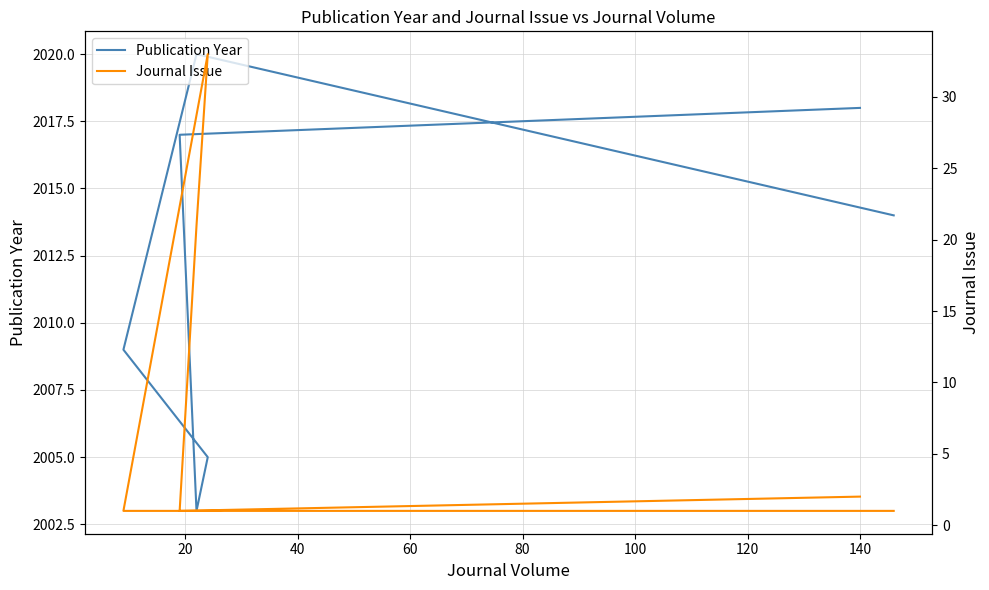

How many lines are shown in the chart?

2